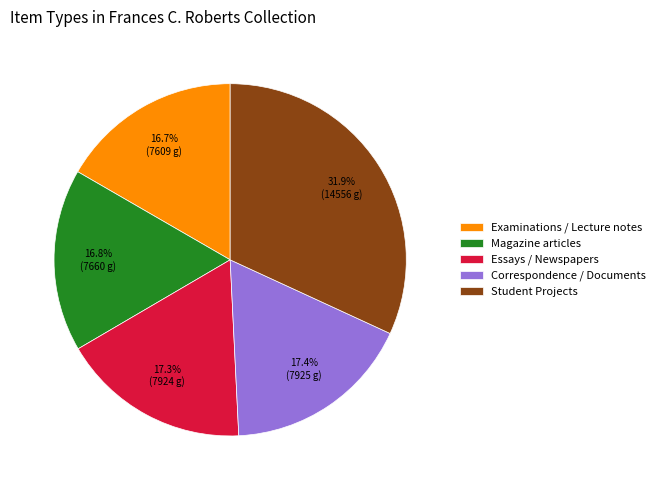

Which category has the biggest portion of the pie?

Student Projects